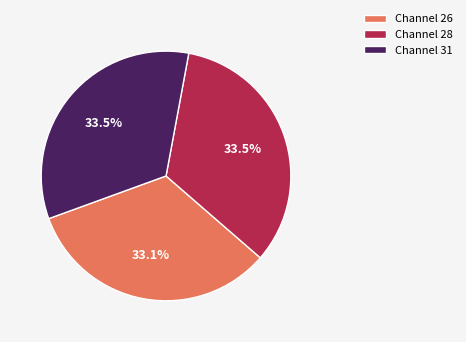

How many segments does this pie chart have?

3